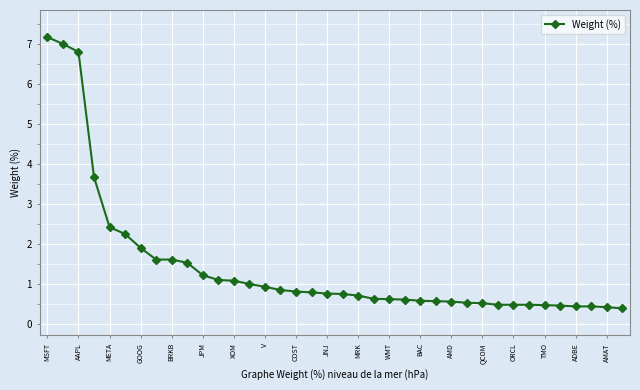

What is the maximum value shown in the chart?

7.2